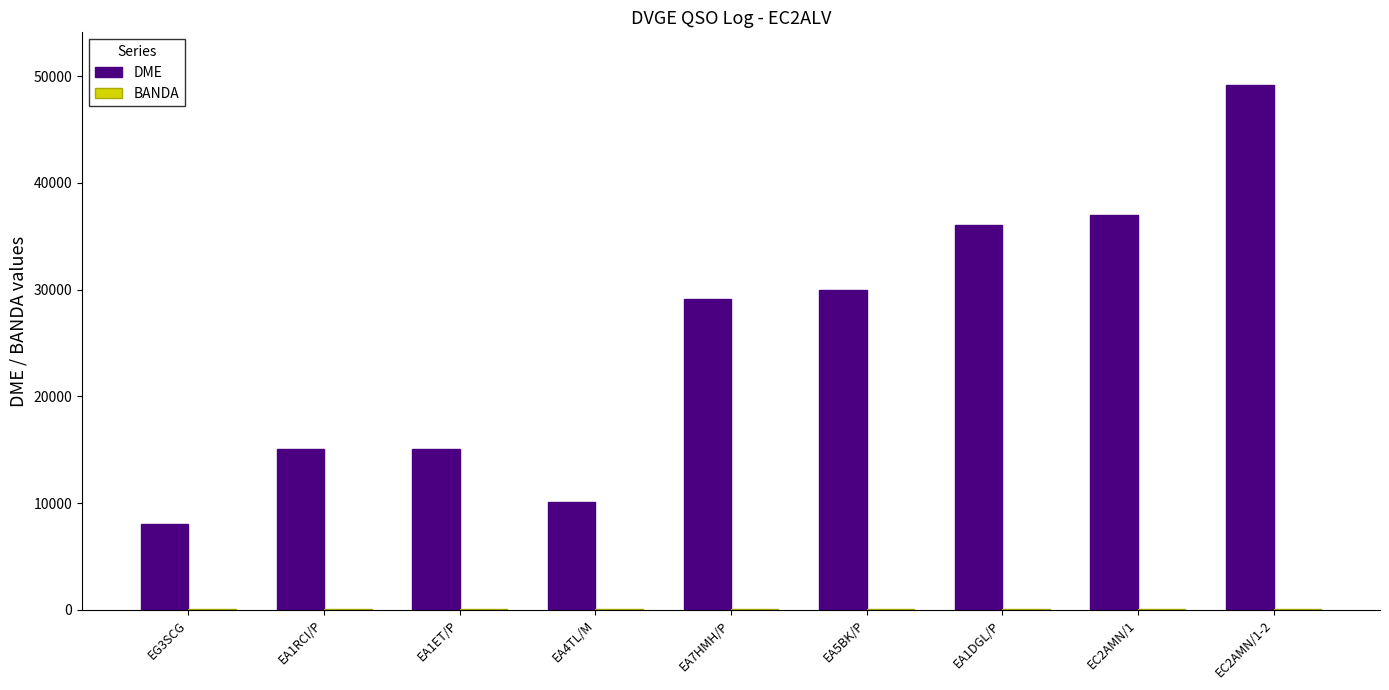

Which series changed the most between EA1ET/P and EA5BK/P?

DME